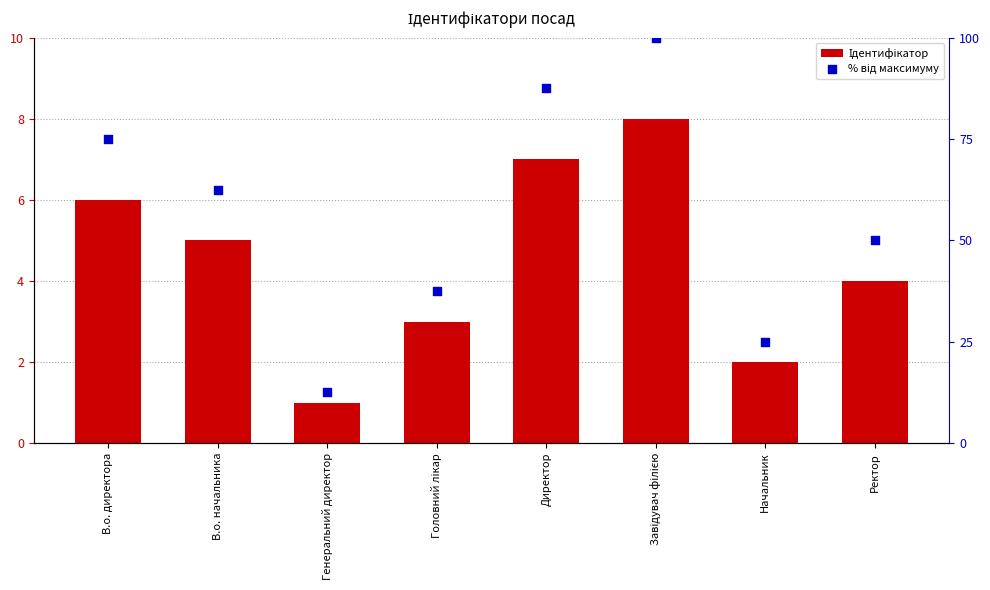

Which series reaches the maximum Y coordinate?

% від максимуму